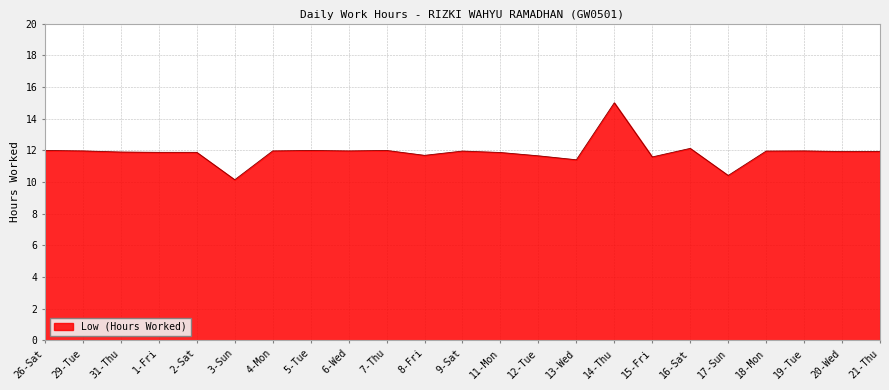

What is the smallest value displayed?

10.1